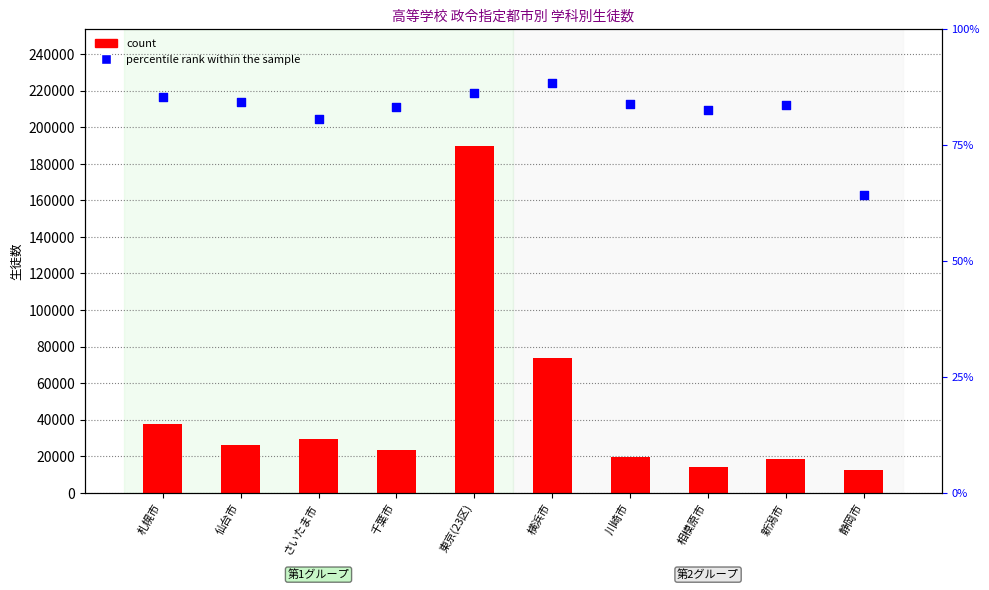

Which series has the largest total across all categories?

count